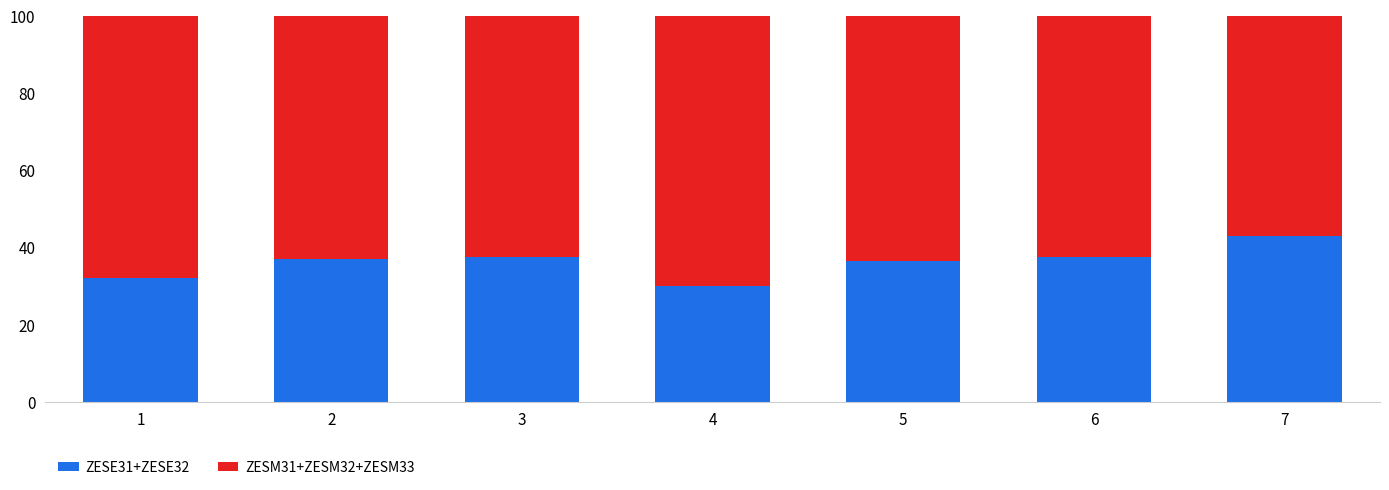

Is it true that ZESE31+ZESE32 equals 16.3 at 3?

False